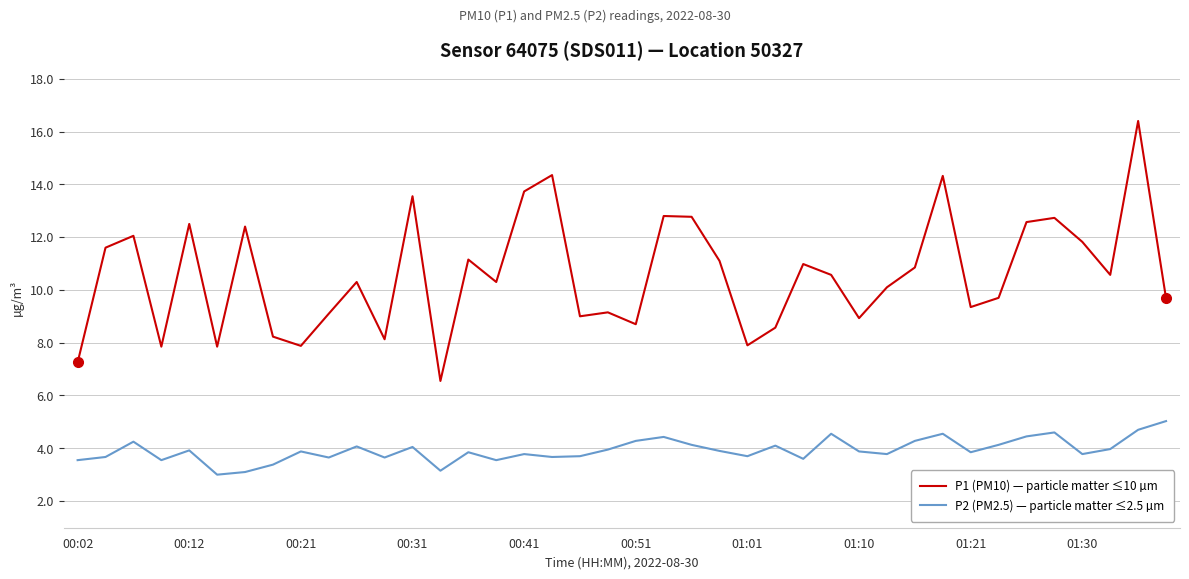

Which series has the largest range (max minus min)?

P1 (PM10) — particle matter ≤10 µm